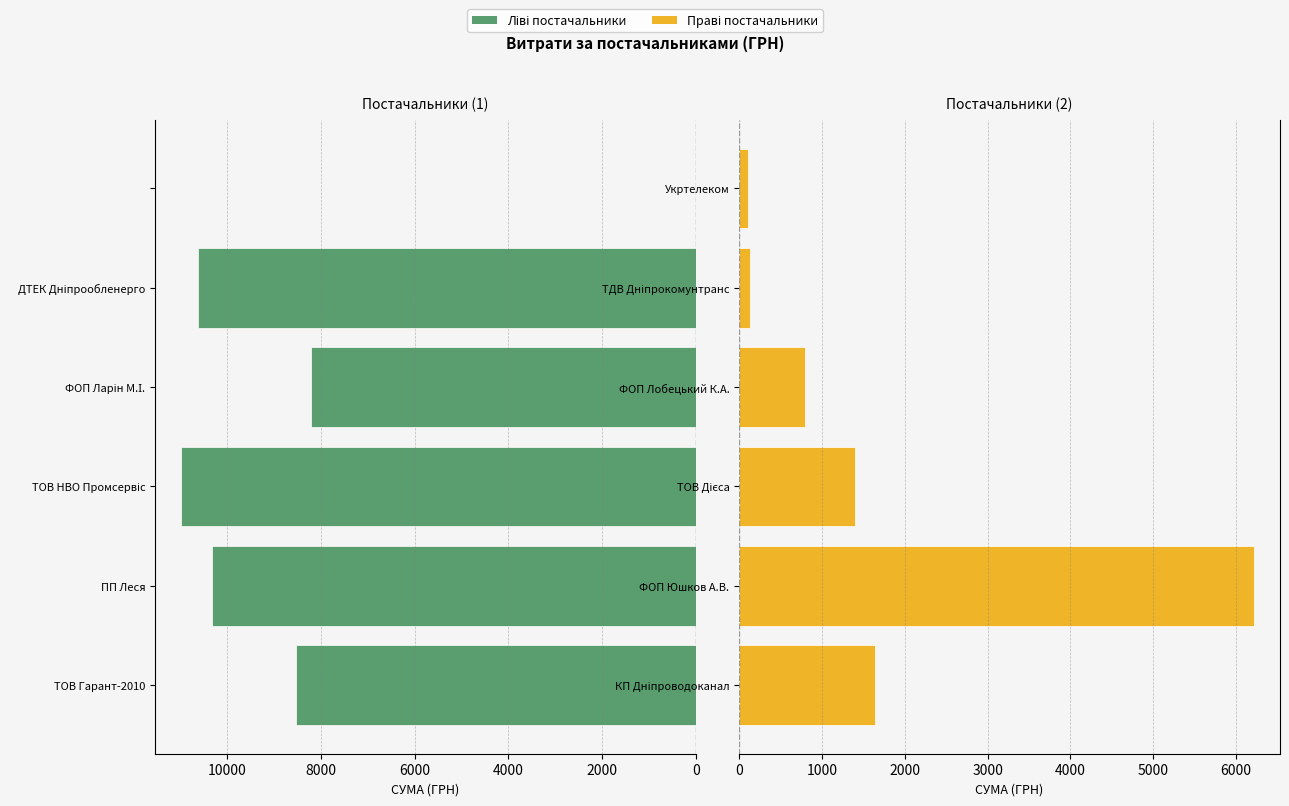

Are the bars grouped side by side (vs. stacked)?

Yes